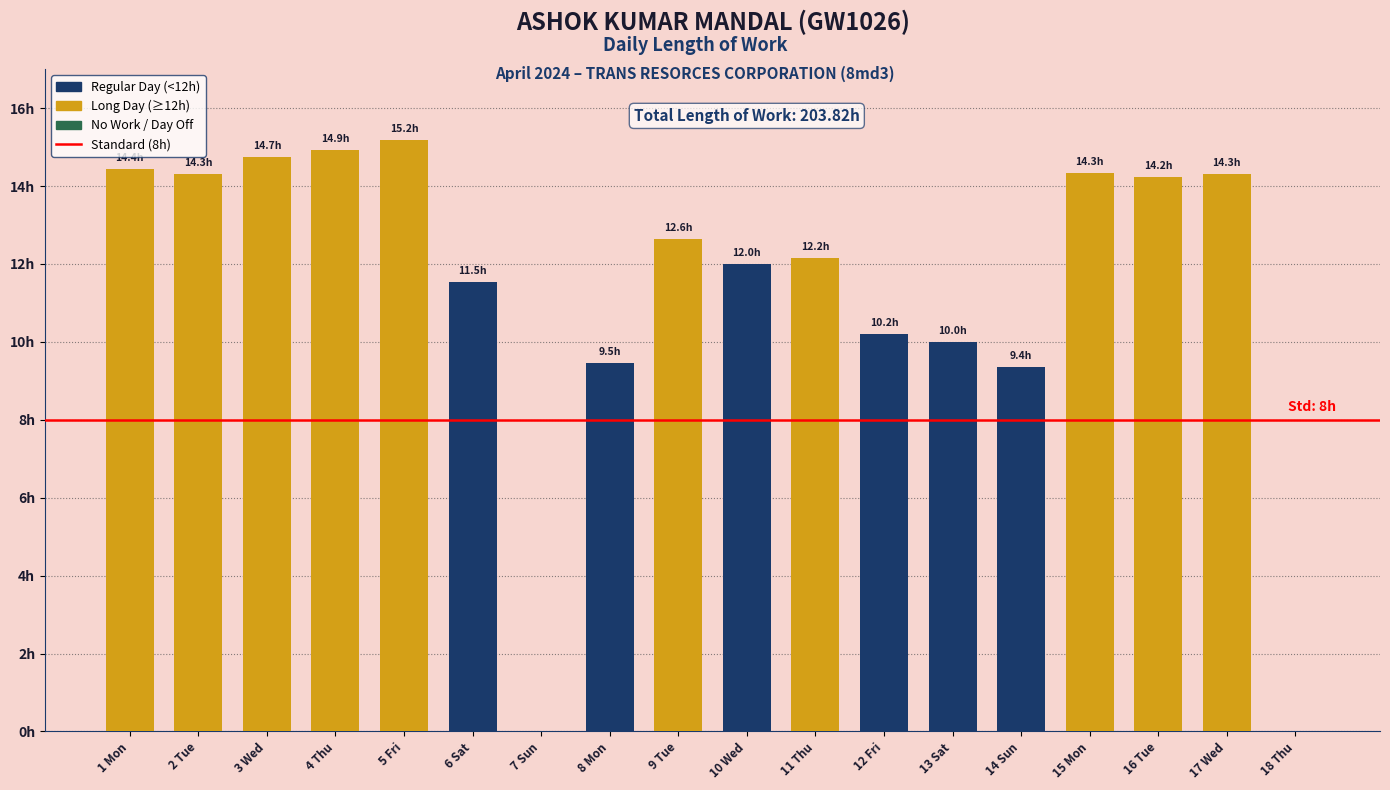

What is the change in value from 1 Mon to 18 Thu?

-14.4